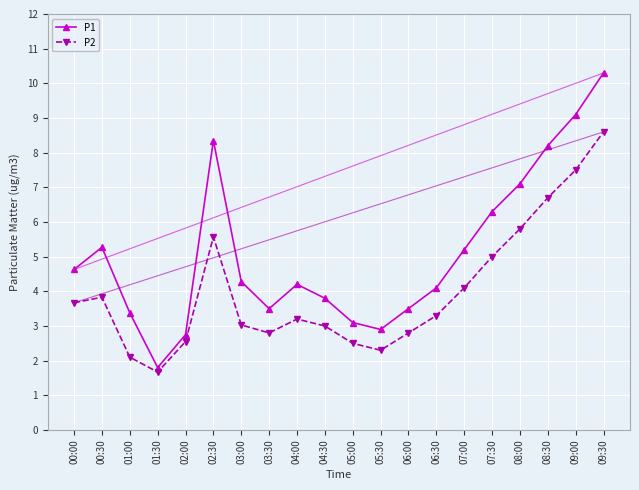

At which label is P1 closest to 6?

07:30